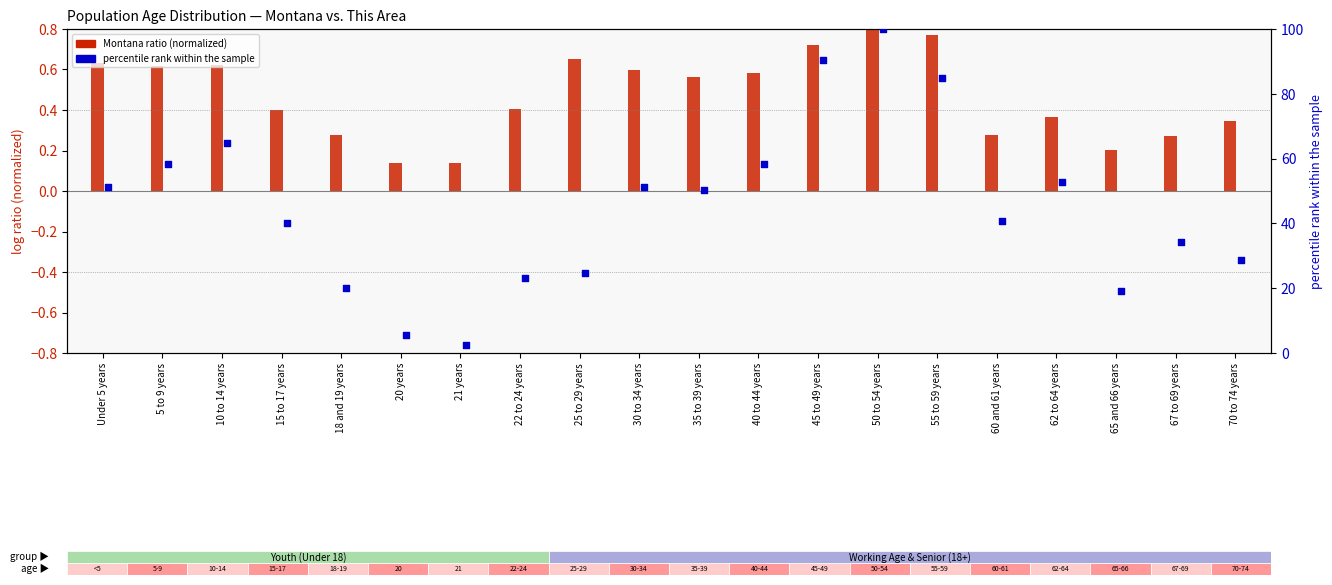

At which category is the sum across all series the highest?

50 to 54 years